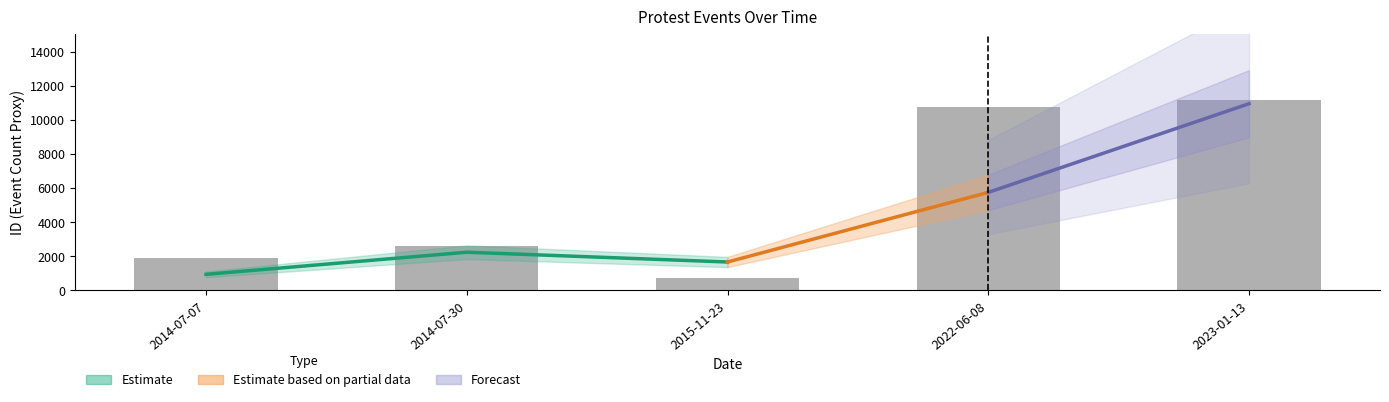

The chart shows a value of 2596 at 2014-07-30. True or false?

True